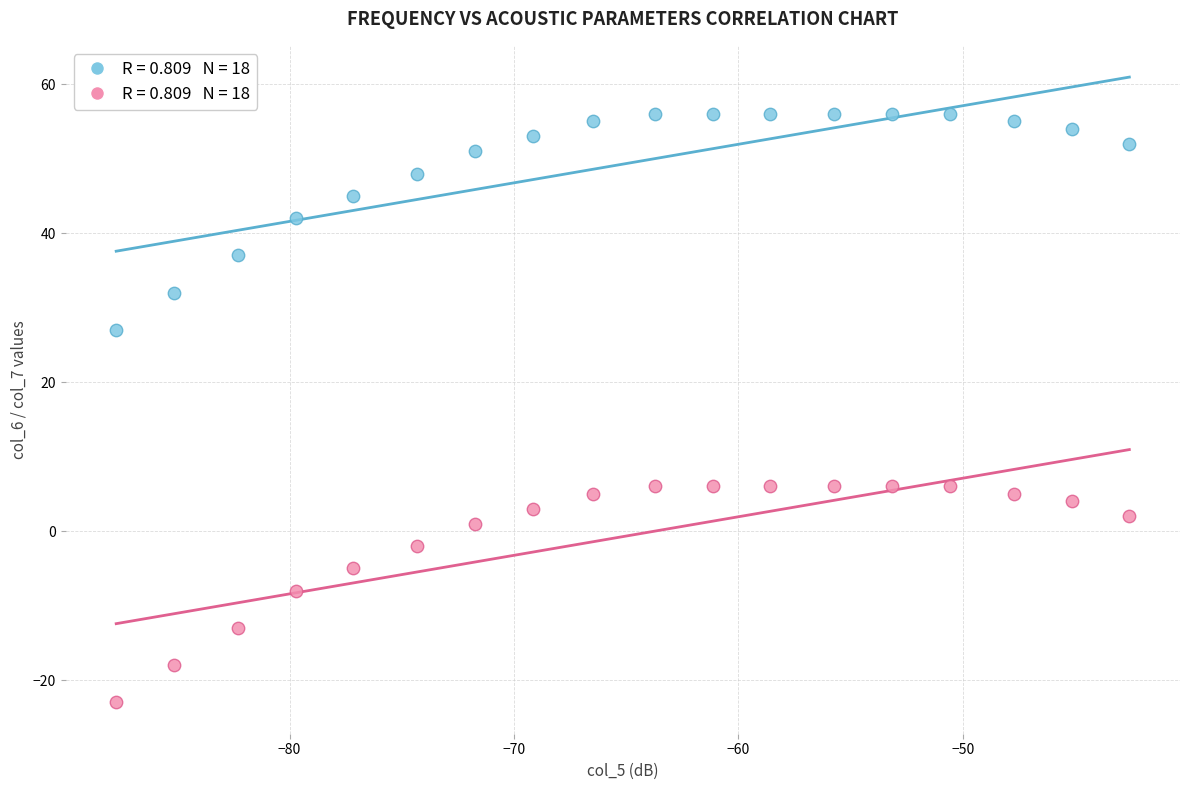

Across all data points, what is the range of Y values (max minus min)?

79